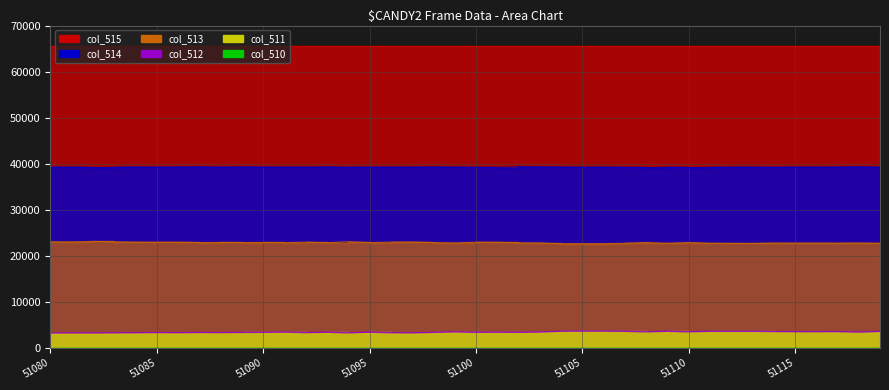

True or false: col_514 has more than 0 points higher than both neighbors.

True